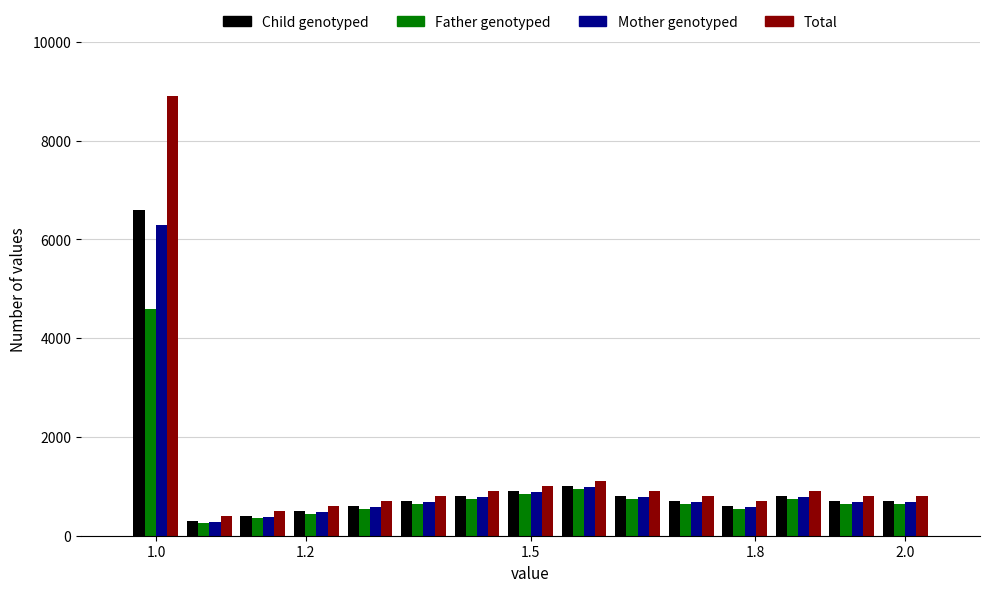

What is the difference between the second highest and second lowest values in the Father genotyped series?

600